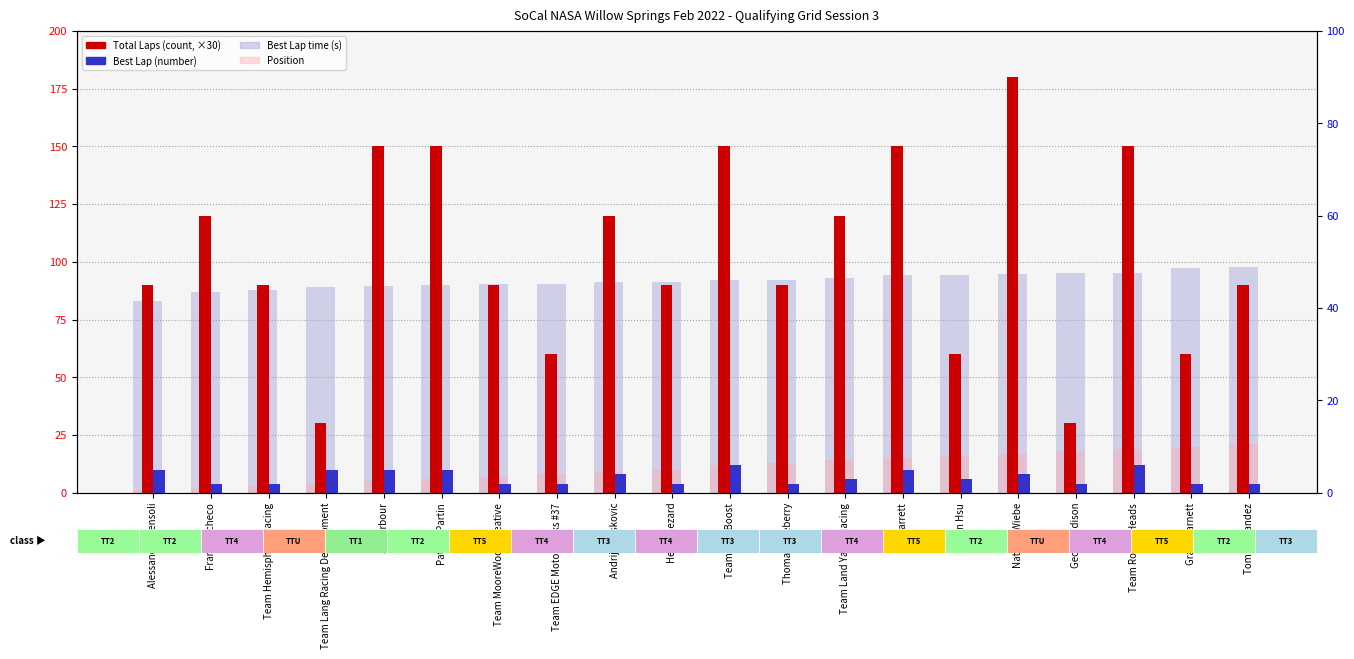

Where is Total Laps (×30) nearest to the value 105?

Alessandro Sensoli